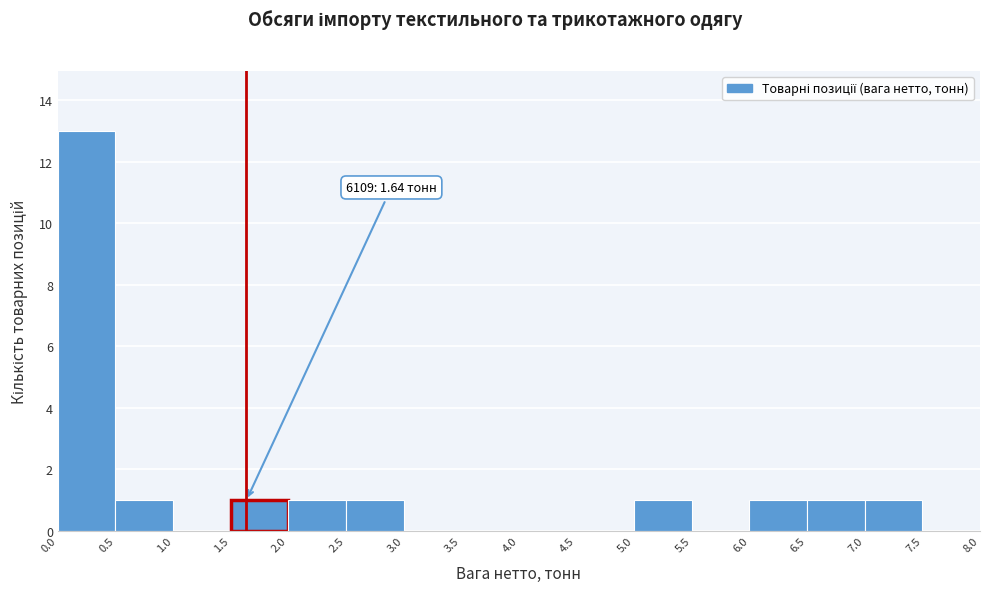

Over which range of the x-axis is the bar tallest?

0.0 to 0.5